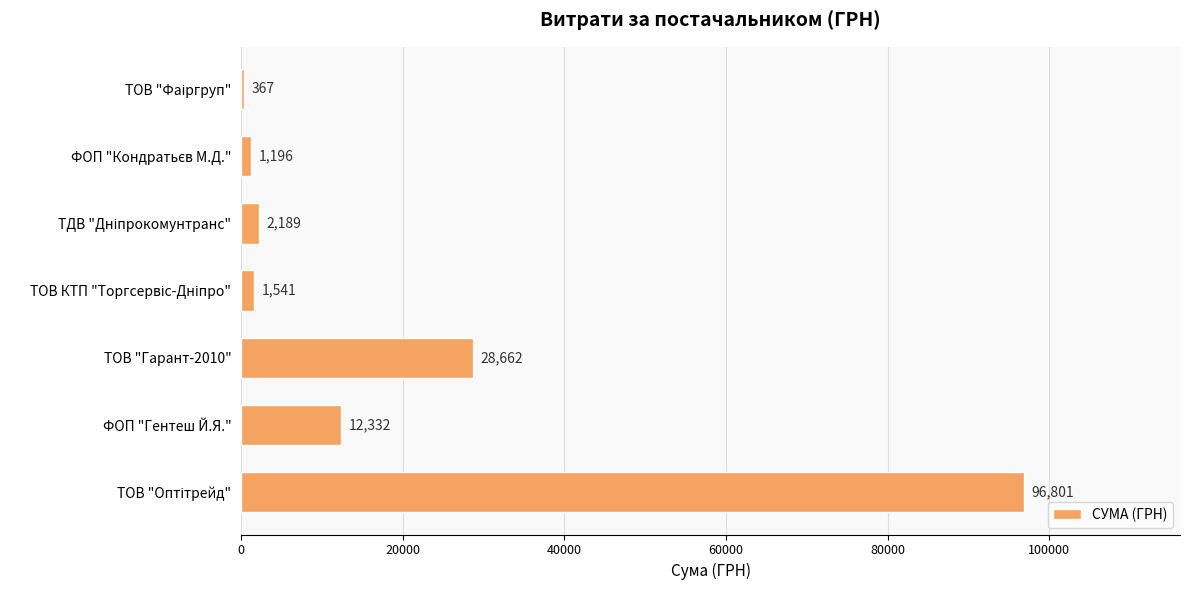

At which label is the value closest to 48584?

ТОВ "Гарант-2010"